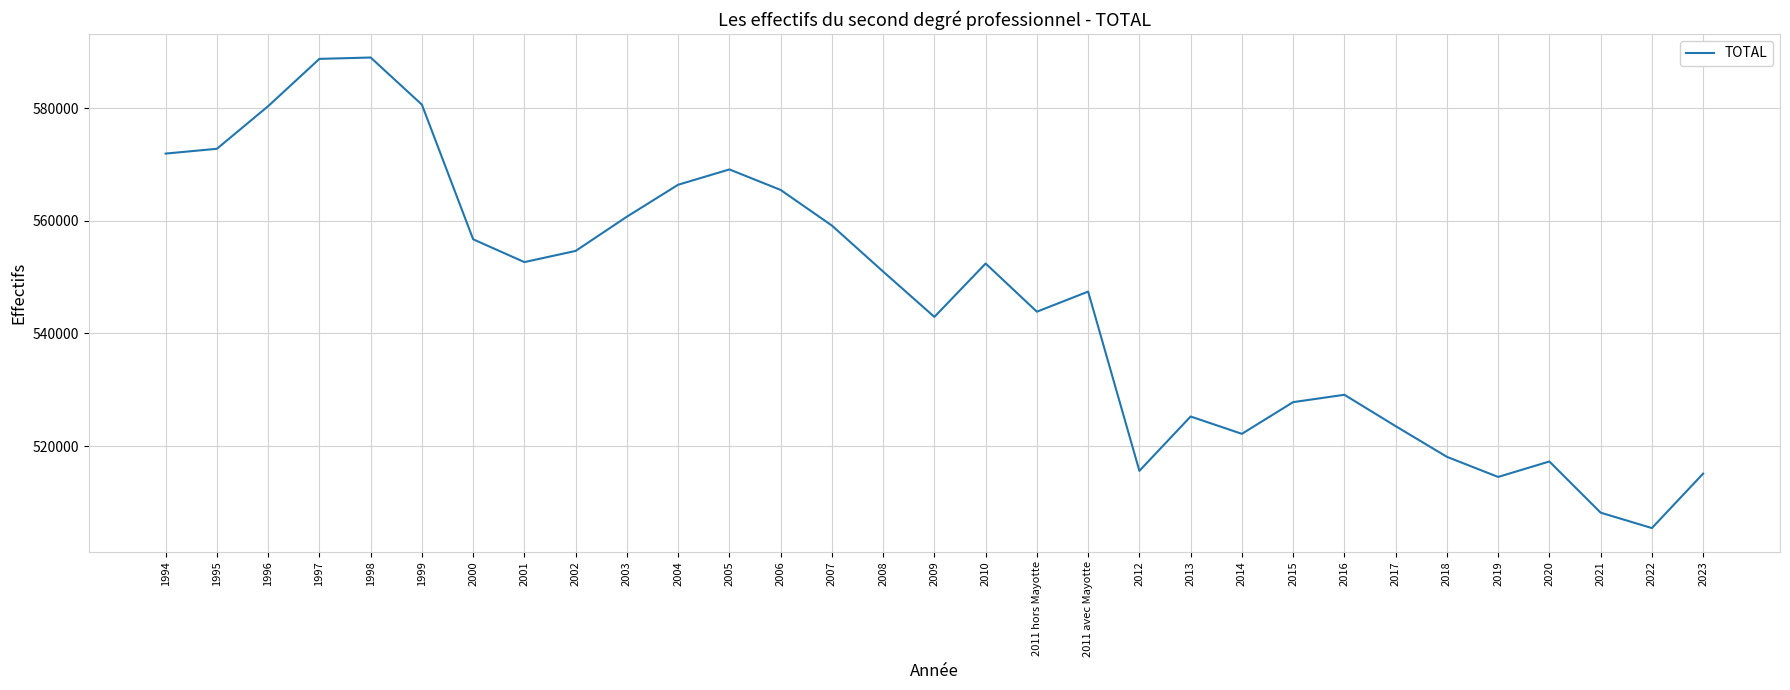

Is this an area chart (filled region under the line)?

No